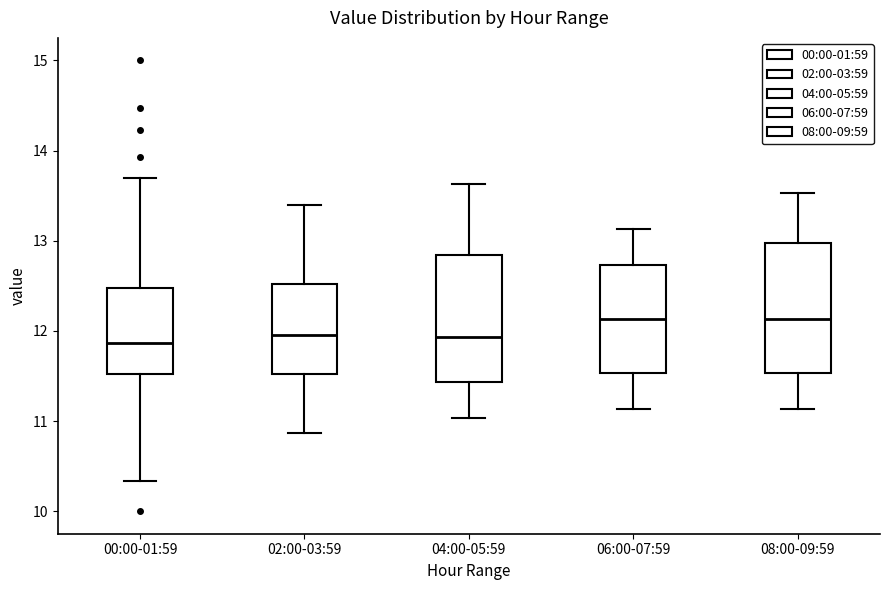

Reading left to right, read every box against the y-axis: the position of its median line, the range the box covers, and the ends of its whiskers. The values are not printed on the chart, so give them approximately, as read against the axis.

00:00-01:59: median 11.9, box 11.5 to 12.5, whiskers 10.3 to 13.7
02:00-03:59: median 12.0, box 11.5 to 12.5, whiskers 10.9 to 13.4
04:00-05:59: median 11.9, box 11.4 to 12.8, whiskers 11.0 to 13.6
06:00-07:59: median 12.1, box 11.5 to 12.7, whiskers 11.1 to 13.1
08:00-09:59: median 12.1, box 11.5 to 13.0, whiskers 11.1 to 13.5